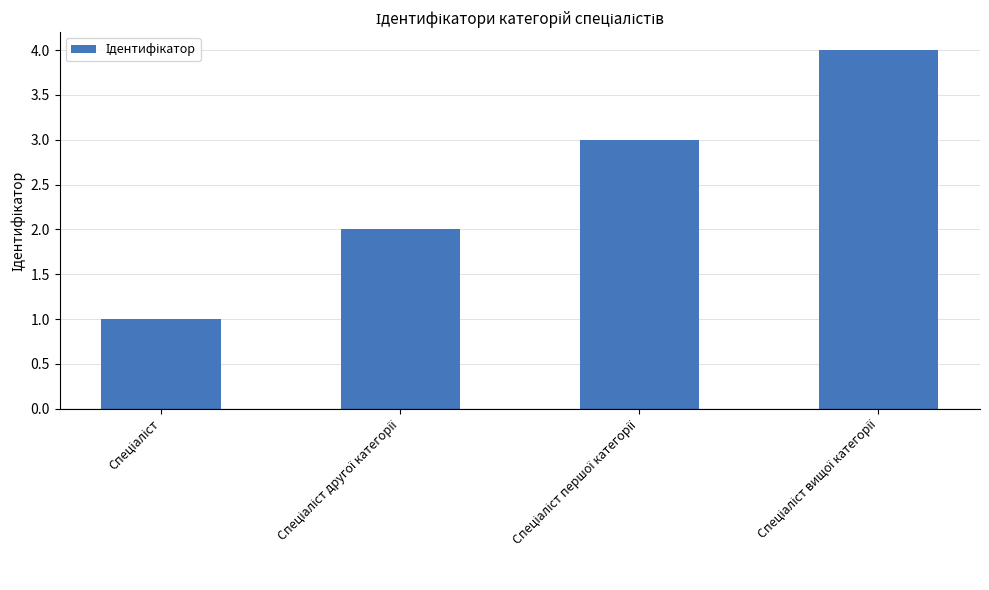

What is the sum of all values?

10